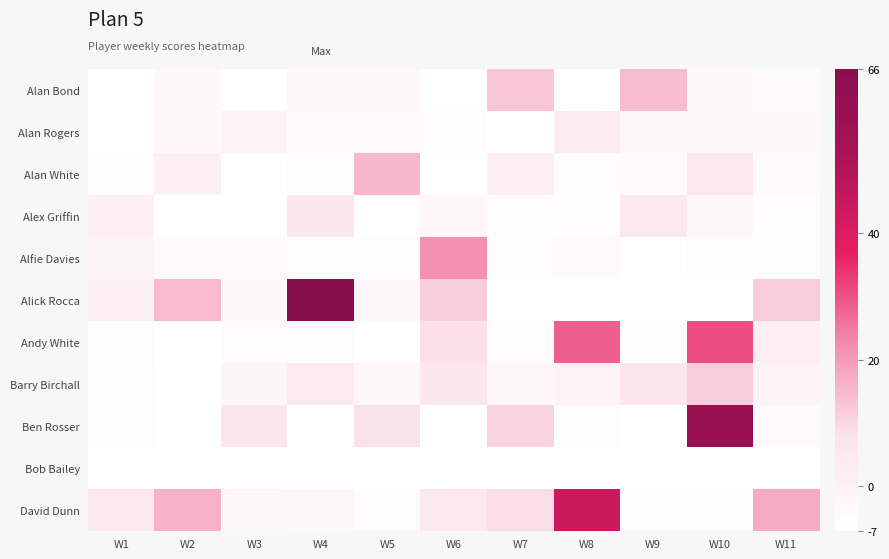

Count the number of data series in this chart.

11